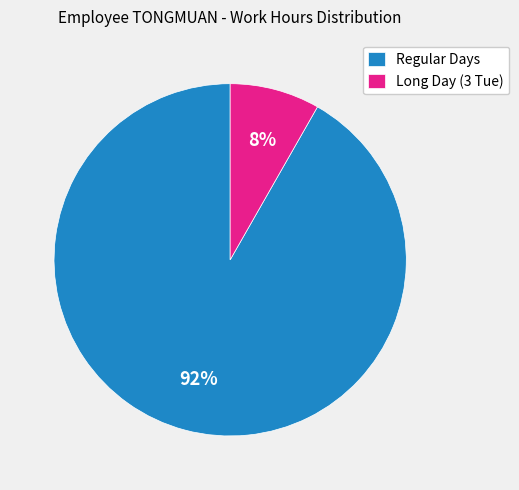

Rank the categories by value from lowest to highest.

Long Day (3 Tue), Regular Days